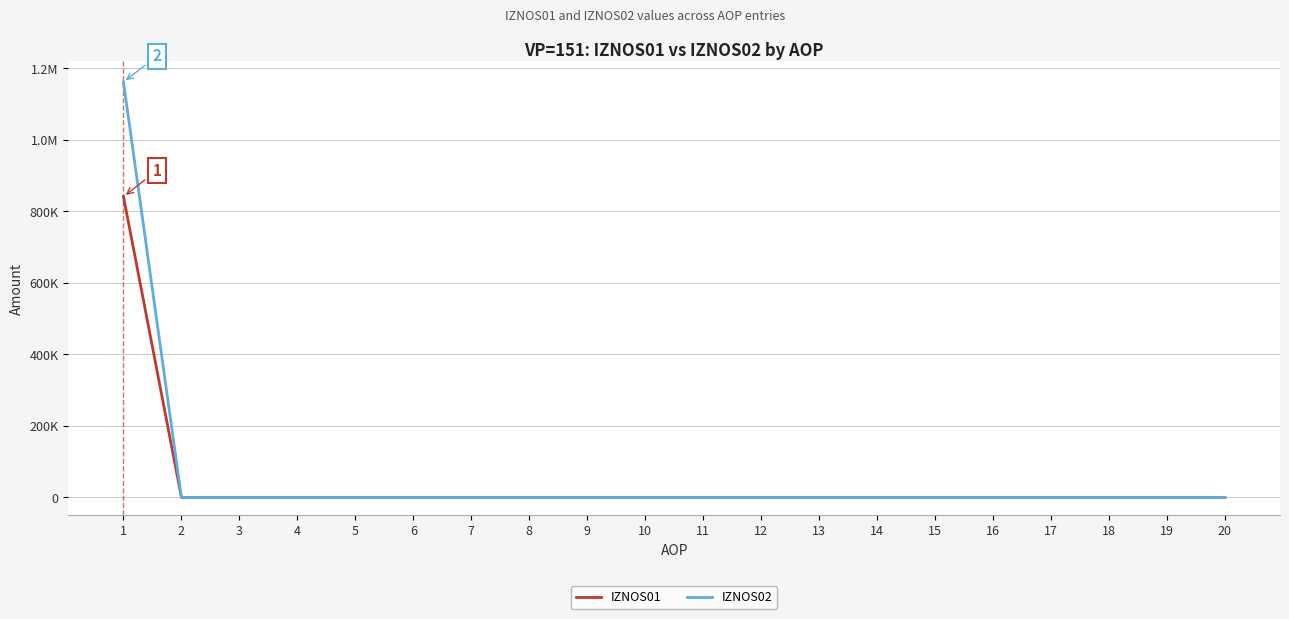

Is this an area chart (filled region under the line)?

No